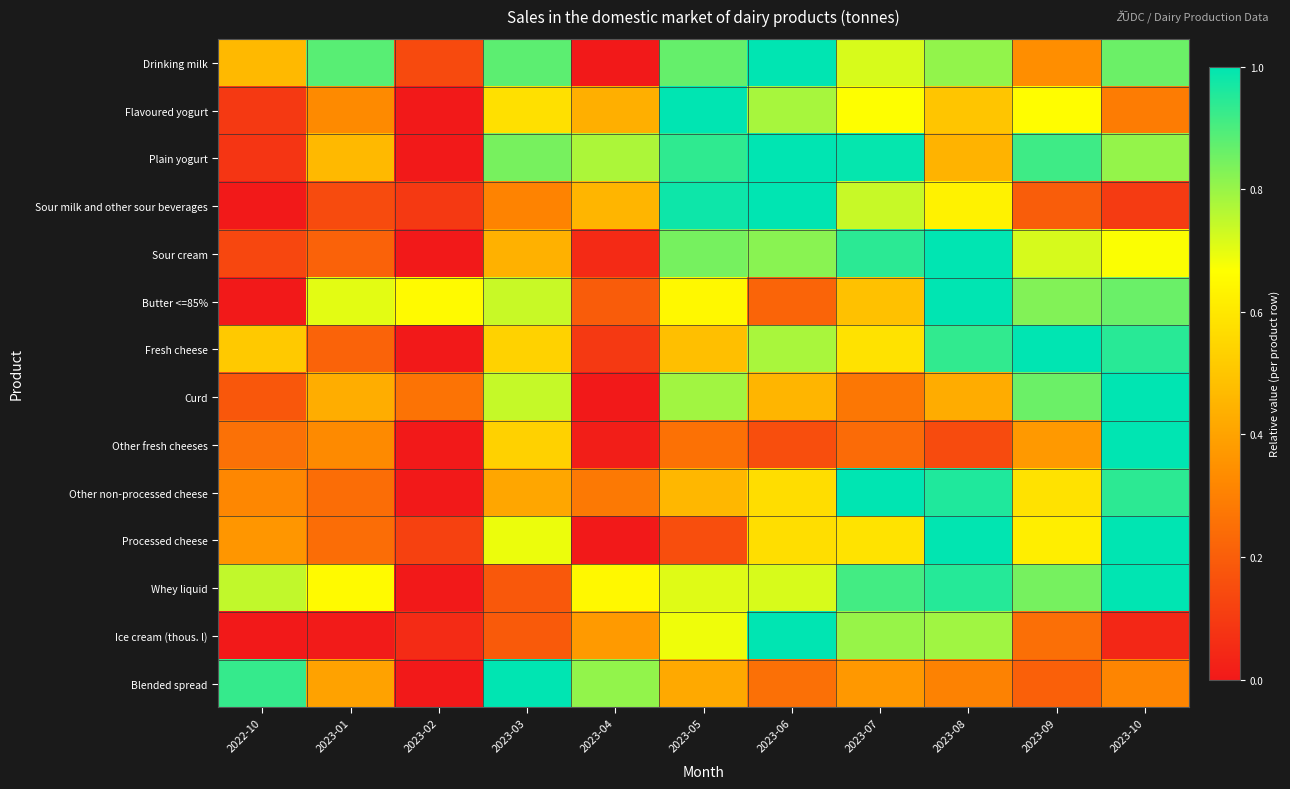

Reading left to right, extract all data points from this chart.

Drinking milk: 2022-10=0.5	2023-01=0.9	2023-02=0.1	2023-03=0.9	2023-04=0.0	2023-05=0.9	2023-06=1.0	2023-07=0.7	2023-08=0.8	2023-09=0.3	2023-10=0.9
Flavoured yogurt: 2022-10=0.1	2023-01=0.3	2023-02=0.0	2023-03=0.6	2023-04=0.4	2023-05=1.0	2023-06=0.8	2023-07=0.7	2023-08=0.5	2023-09=0.7	2023-10=0.3
Plain yogurt: 2022-10=0.1	2023-01=0.5	2023-02=0.0	2023-03=0.8	2023-04=0.8	2023-05=0.9	2023-06=1.0	2023-07=1.0	2023-08=0.4	2023-09=0.9	2023-10=0.8
Sour milk and other sour beverages: 2022-10=0.0	2023-01=0.1	2023-02=0.1	2023-03=0.3	2023-04=0.5	2023-05=1.0	2023-06=1.0	2023-07=0.7	2023-08=0.6	2023-09=0.2	2023-10=0.1
Sour cream: 2022-10=0.1	2023-01=0.2	2023-02=0.0	2023-03=0.4	2023-04=0.1	2023-05=0.8	2023-06=0.8	2023-07=0.9	2023-08=1.0	2023-09=0.7	2023-10=0.7
Butter <=85%: 2022-10=0.0	2023-01=0.7	2023-02=0.7	2023-03=0.7	2023-04=0.2	2023-05=0.6	2023-06=0.2	2023-07=0.5	2023-08=1.0	2023-09=0.8	2023-10=0.9
Fresh cheese: 2022-10=0.5	2023-01=0.2	2023-02=0.0	2023-03=0.5	2023-04=0.1	2023-05=0.5	2023-06=0.8	2023-07=0.6	2023-08=0.9	2023-09=1.0	2023-10=0.9
Curd: 2022-10=0.2	2023-01=0.4	2023-02=0.3	2023-03=0.7	2023-04=0.0	2023-05=0.8	2023-06=0.5	2023-07=0.3	2023-08=0.4	2023-09=0.9	2023-10=1.0
Other fresh cheeses: 2022-10=0.3	2023-01=0.3	2023-02=0.0	2023-03=0.5	2023-04=0.0	2023-05=0.3	2023-06=0.2	2023-07=0.2	2023-08=0.1	2023-09=0.4	2023-10=1.0
Other non-processed cheese: 2022-10=0.3	2023-01=0.2	2023-02=0.0	2023-03=0.4	2023-04=0.3	2023-05=0.5	2023-06=0.6	2023-07=1.0	2023-08=1.0	2023-09=0.6	2023-10=0.9
Processed cheese: 2022-10=0.4	2023-01=0.2	2023-02=0.1	2023-03=0.7	2023-04=0.0	2023-05=0.2	2023-06=0.6	2023-07=0.6	2023-08=1.0	2023-09=0.6	2023-10=1.0
Whey liquid: 2022-10=0.7	2023-01=0.7	2023-02=0.0	2023-03=0.2	2023-04=0.6	2023-05=0.7	2023-06=0.7	2023-07=0.9	2023-08=0.9	2023-09=0.8	2023-10=1.0
Ice cream (thous. l): 2022-10=0.0	2023-01=0.0	2023-02=0.1	2023-03=0.2	2023-04=0.4	2023-05=0.7	2023-06=1.0	2023-07=0.8	2023-08=0.8	2023-09=0.2	2023-10=0.0
Blended spread: 2022-10=0.9	2023-01=0.4	2023-02=0.0	2023-03=1.0	2023-04=0.8	2023-05=0.4	2023-06=0.3	2023-07=0.4	2023-08=0.3	2023-09=0.2	2023-10=0.3